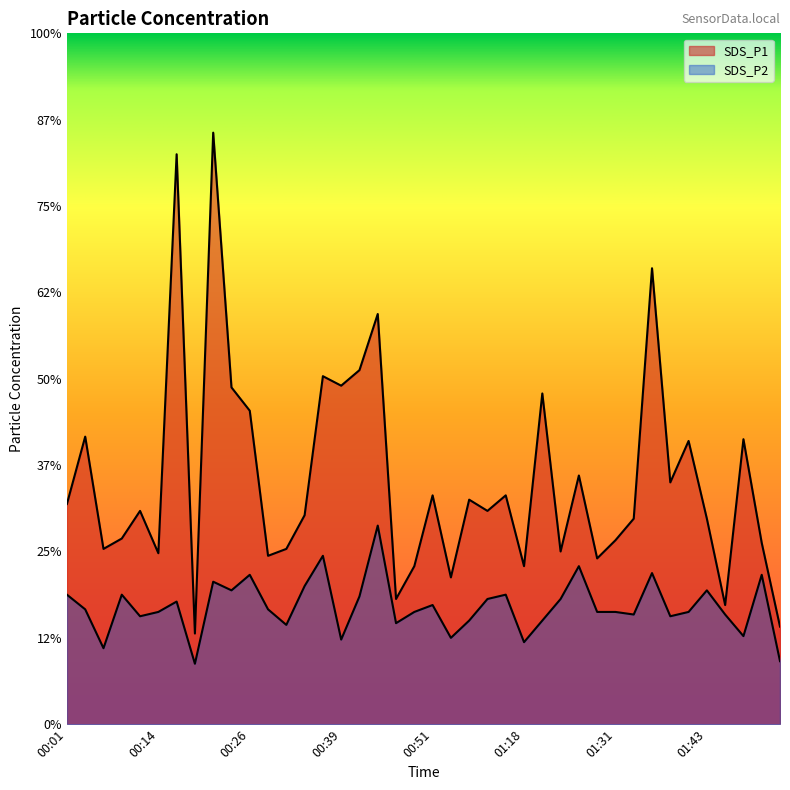

True or false: SDS_P1 and SDS_P2 intersect in this chart.

False